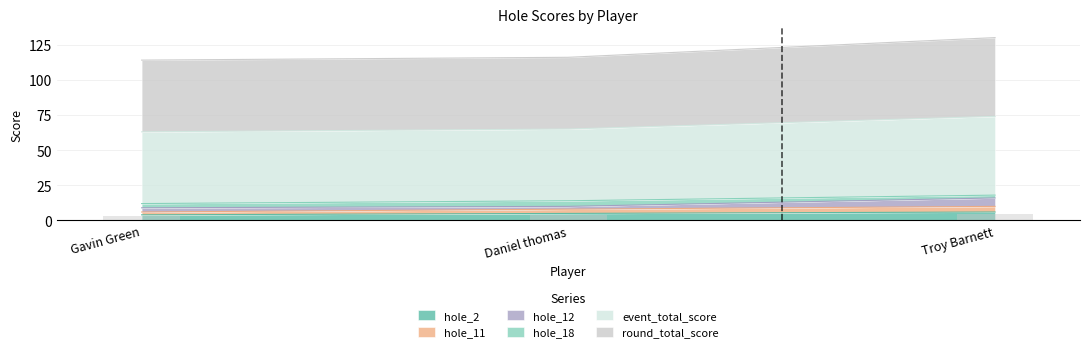

What is the lowest value of the hole_2 series?

4